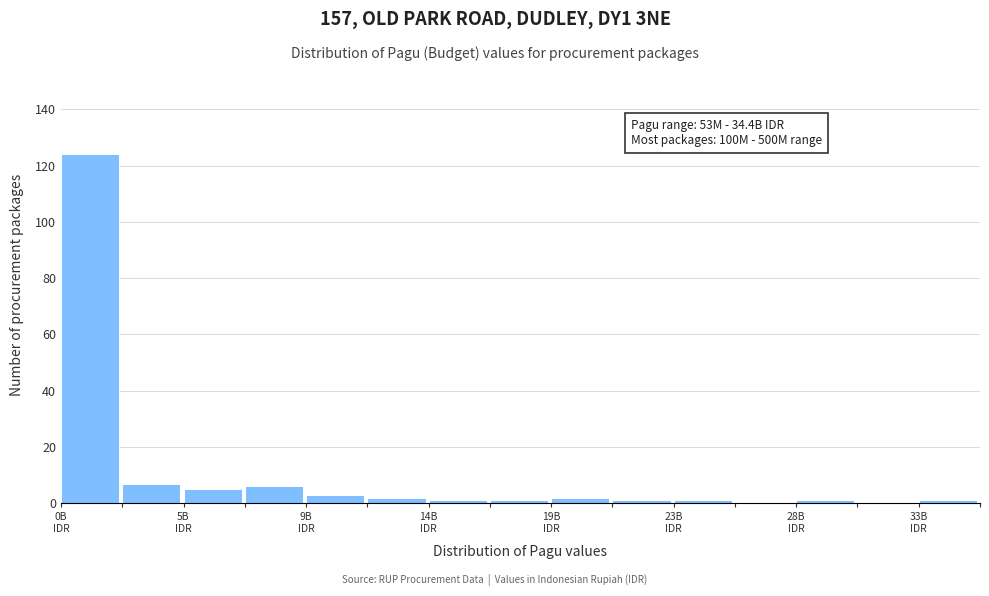

Over which range of the x-axis is the bar tallest?

0.0 to 2.5